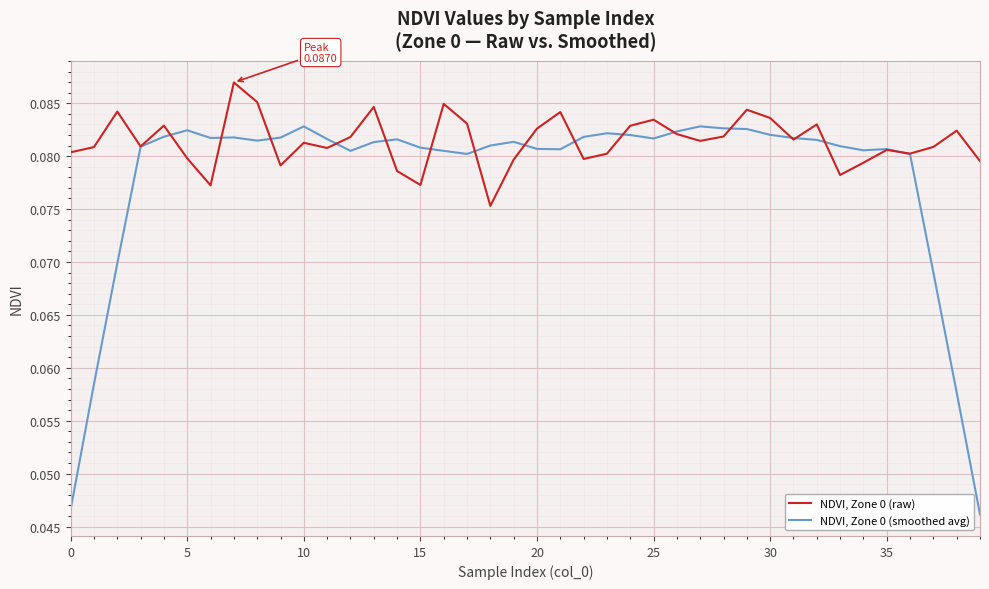

Count the NDVI, Zone 0 (raw) values in the range 0 to 1.

40